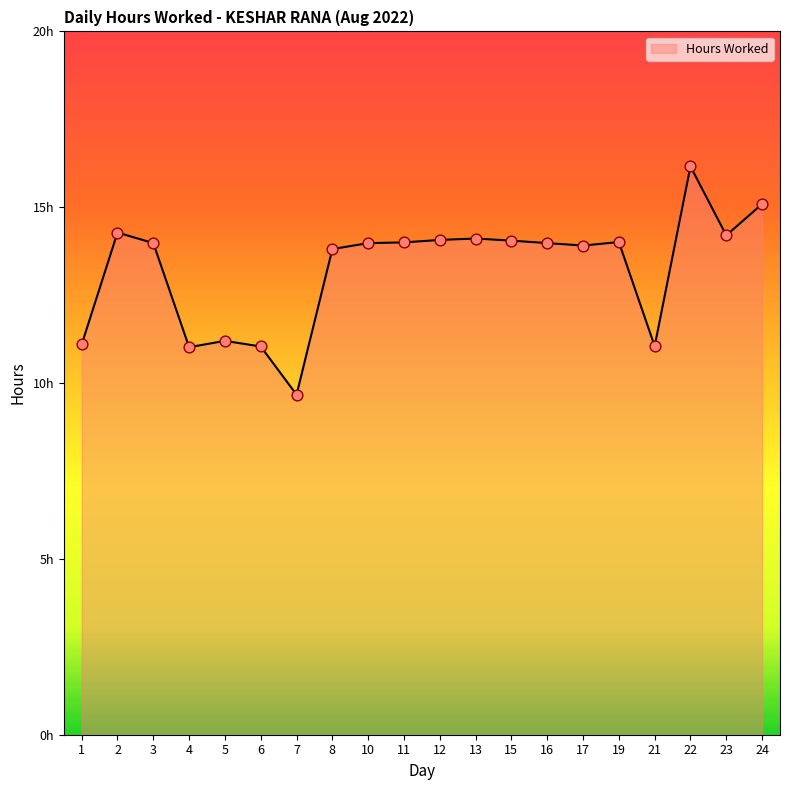

Approximately how many times larger is the value at 16 compared to 5?

1.2